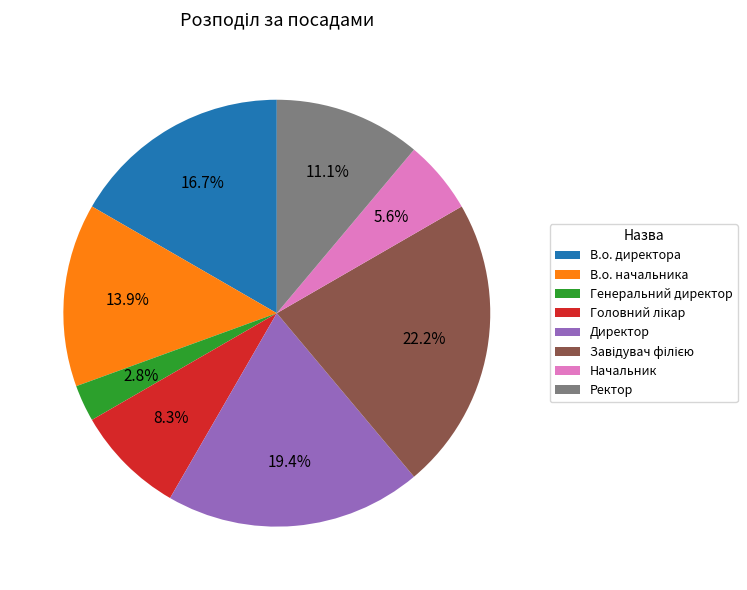

Is Директор the majority of the pie?

No